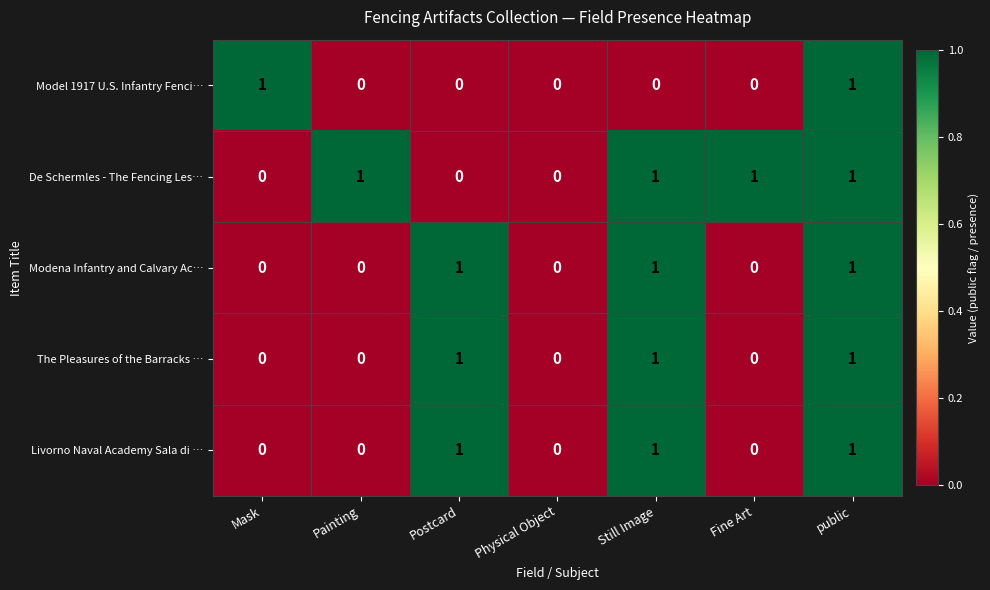

At which category is the sum across all series the highest?

public